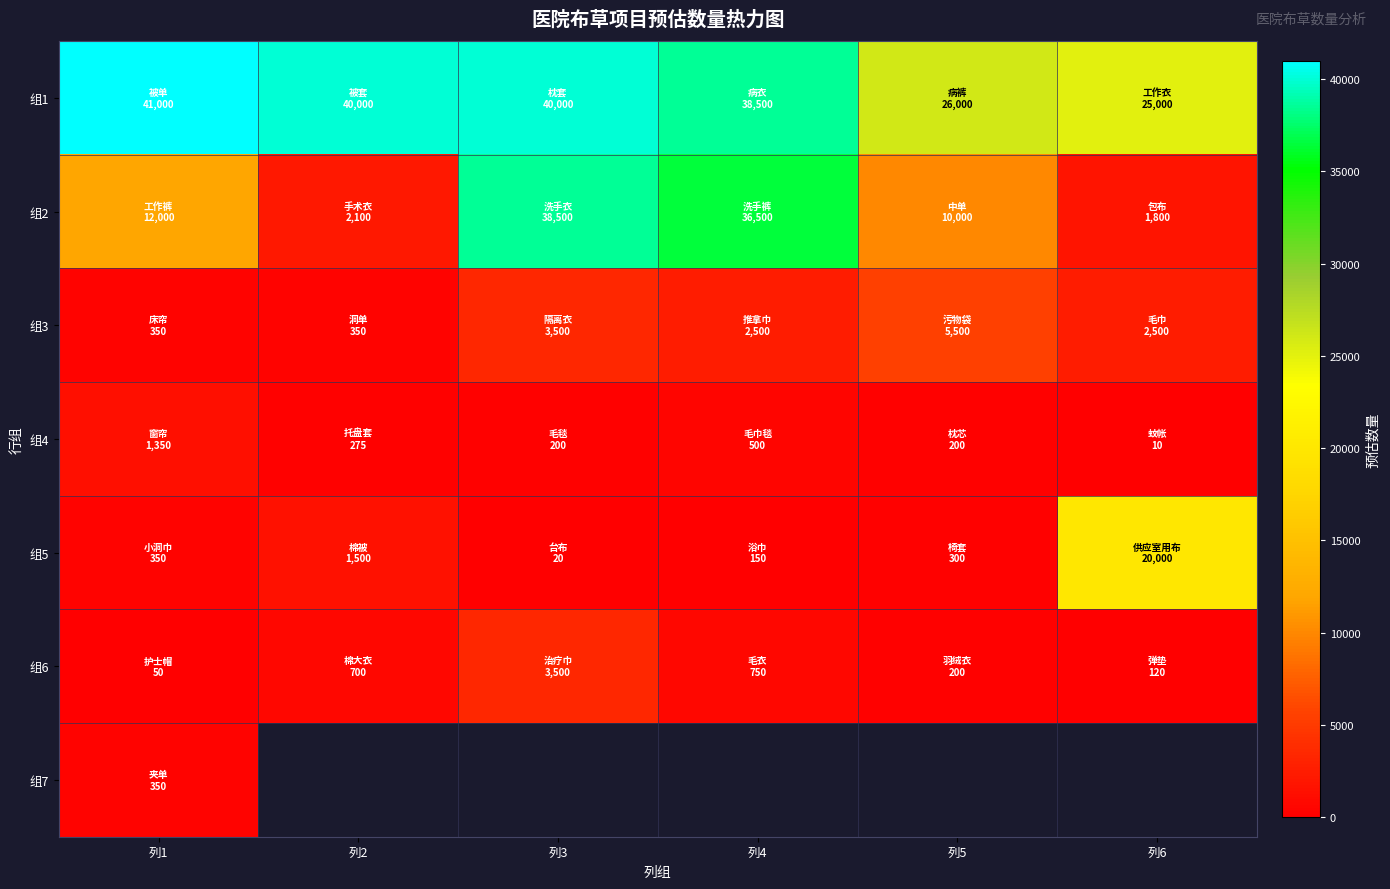

What is the difference between the maximum and minimum values in the 组4 series?

1340.0